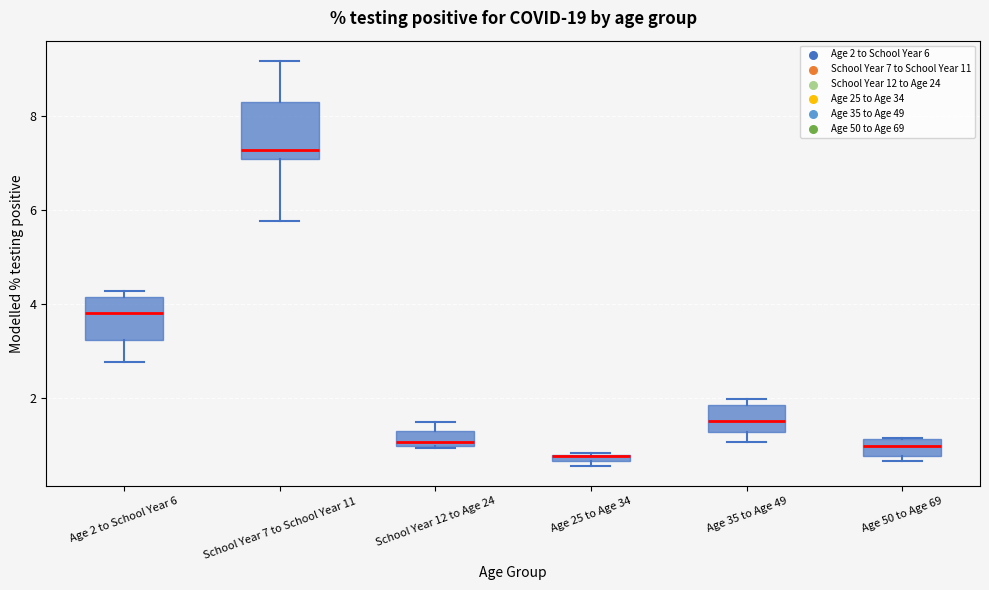

Comparing the boxes themselves (not the whiskers), which one is the tallest?

School Year 7 to School Year 11